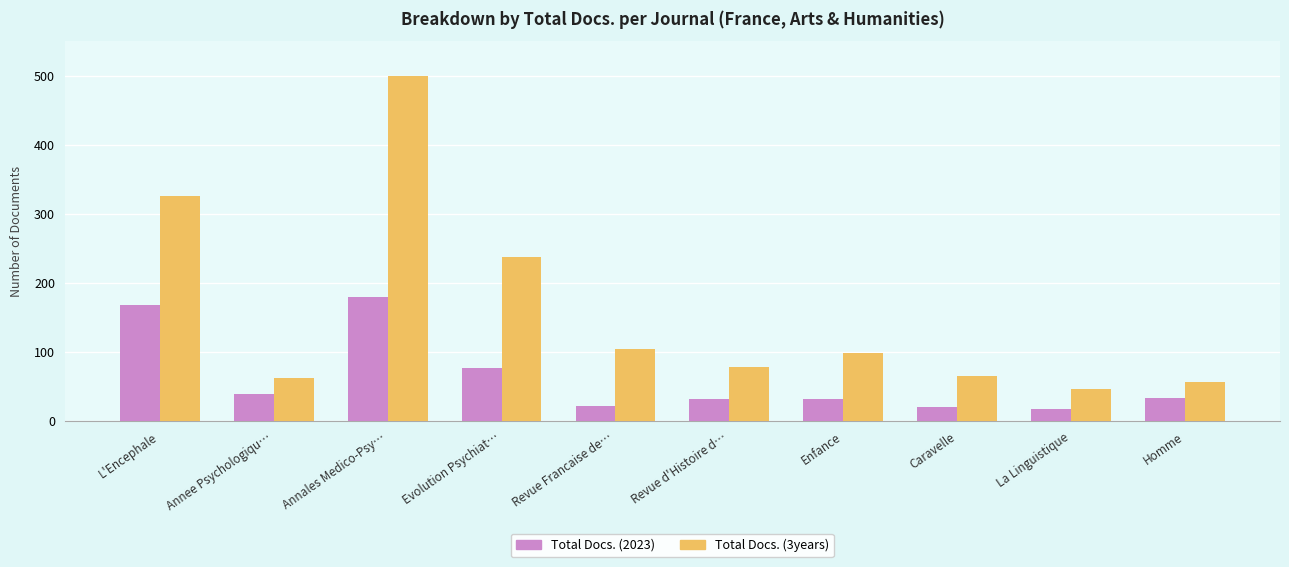

At which label does Total Docs. (3years) first exceed 98?

L'Encephale